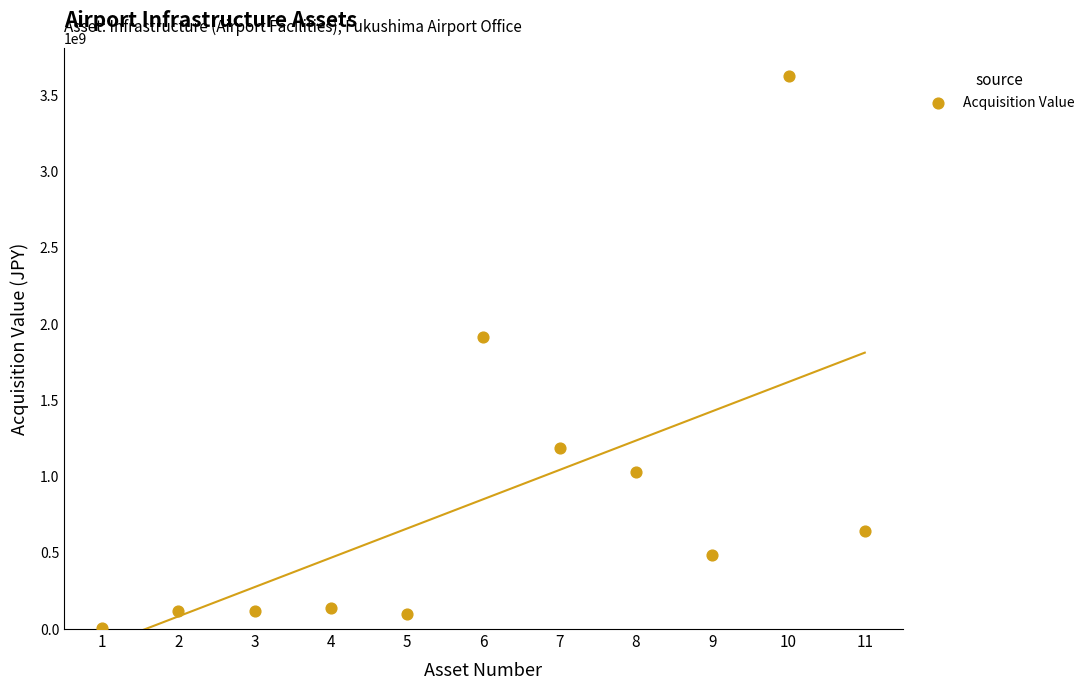

What Y value in the scatter plot is closest to 1816746980?

1913014000